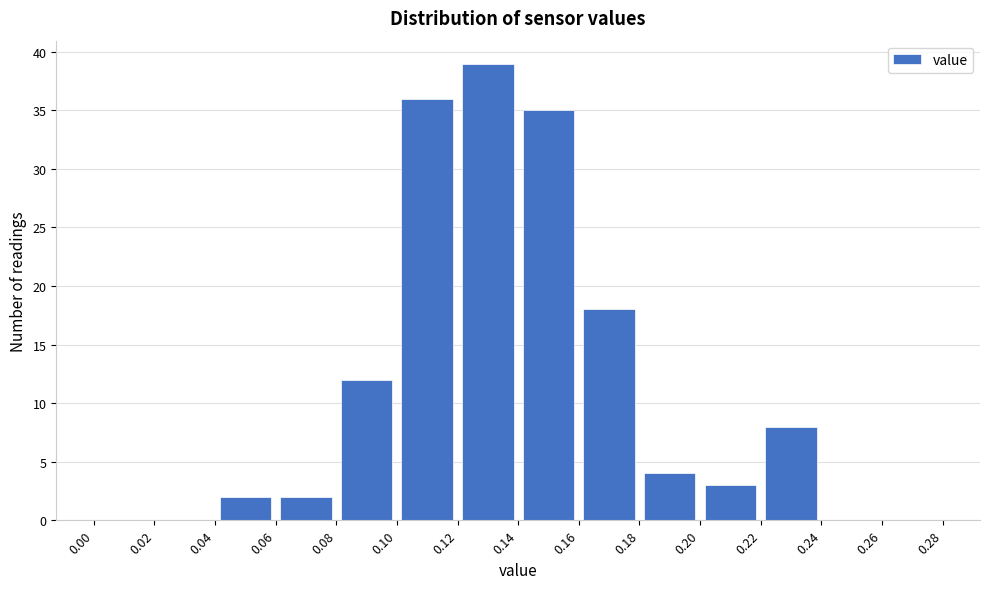

Over which range of the x-axis is the bar tallest?

0.12 to 0.14